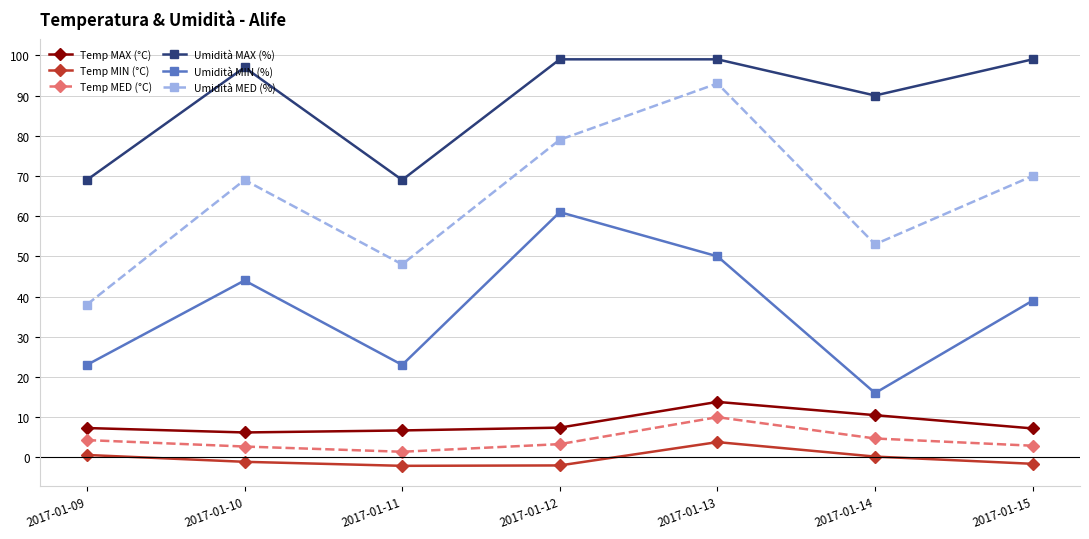

Which series has the largest total across all categories?

Umidità MAX (%)